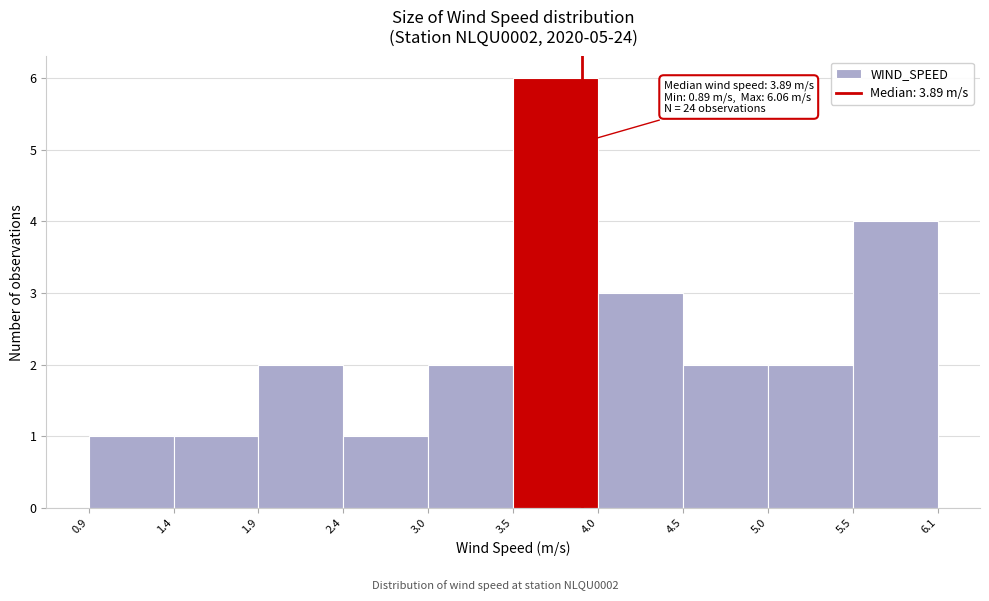

Which range on the x-axis has the tallest bar?

3.5 to 4.0